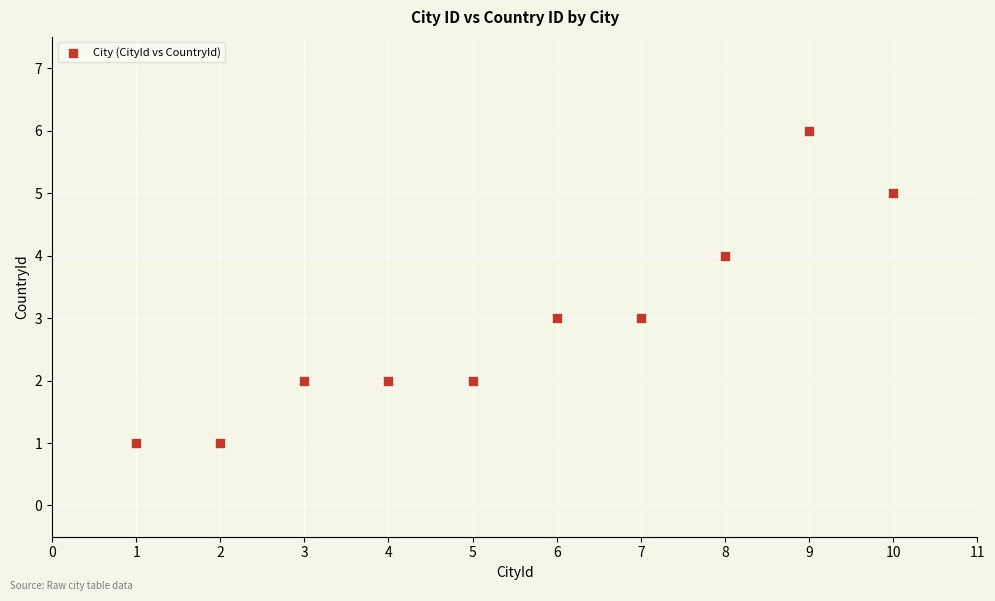

What is the average X value?

6